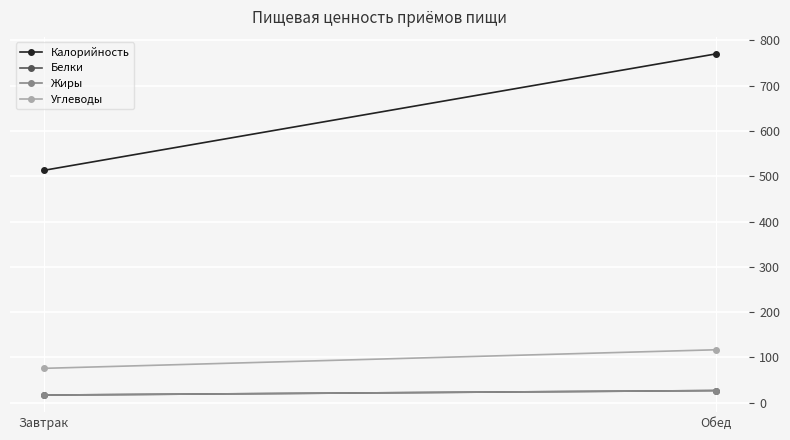

What is the spread (max minus min) of values at Обед?

743